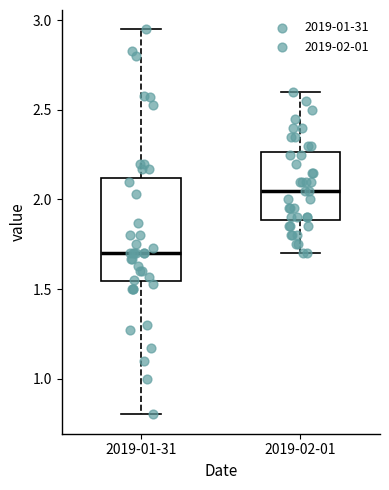

Which box's median line is the highest?

2019-02-01